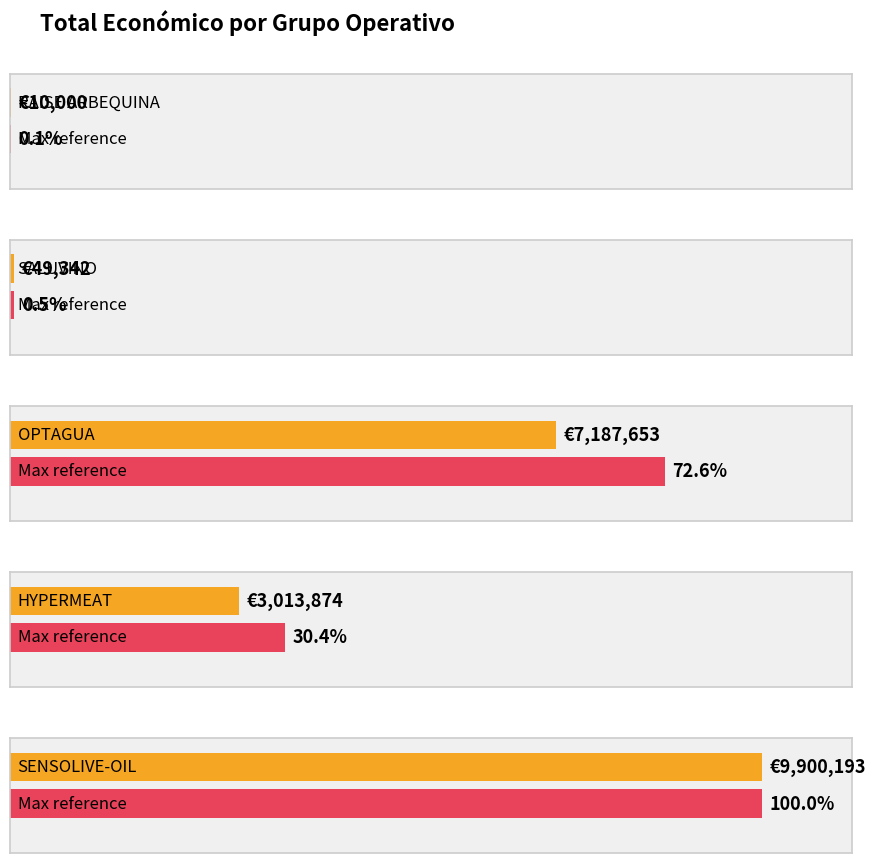

Reading left to right, transcribe all the data shown in this chart.

RAISE ARBEQUINA=10000	SALUVINO=49342	OPTAGUA=7187653	HYPERMEAT=3013874	SENSOLIVE-OIL=9900193